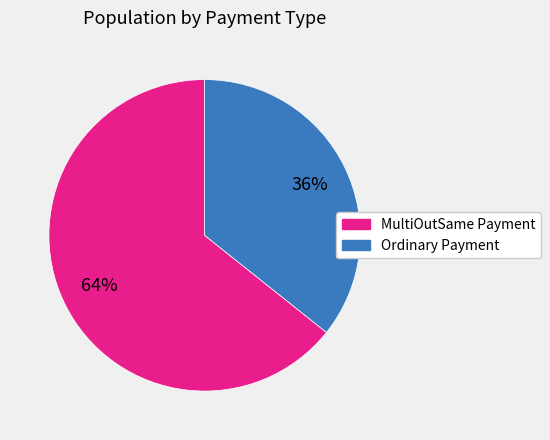

To the nearest percent, what is the combined percentage of Ordinary Payment and MultiOutSame Payment?

100%